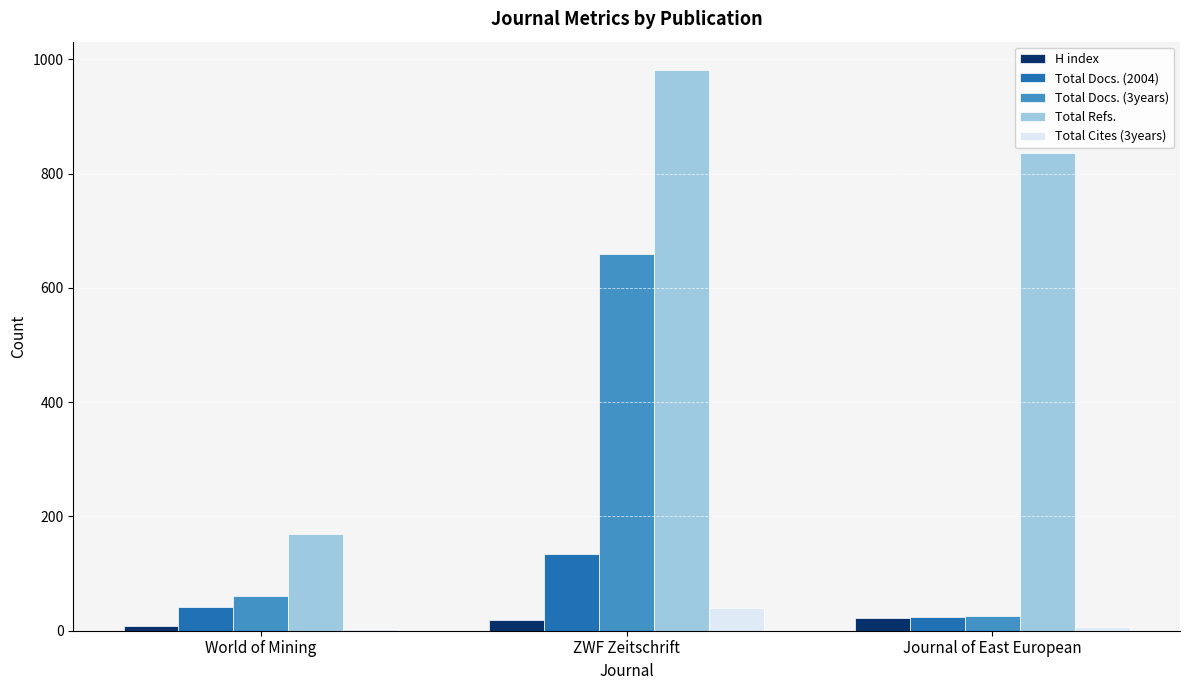

What is the greatest value displayed?

982